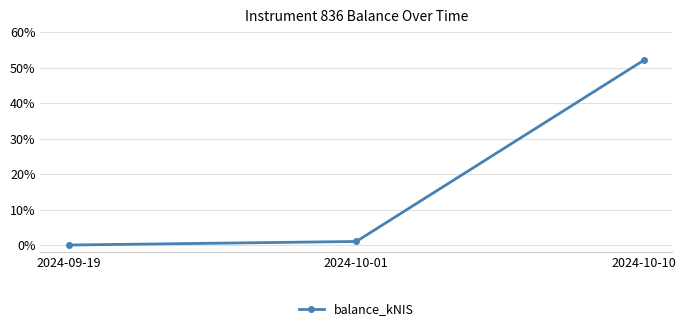

Does the chart have visible grid lines?

Yes